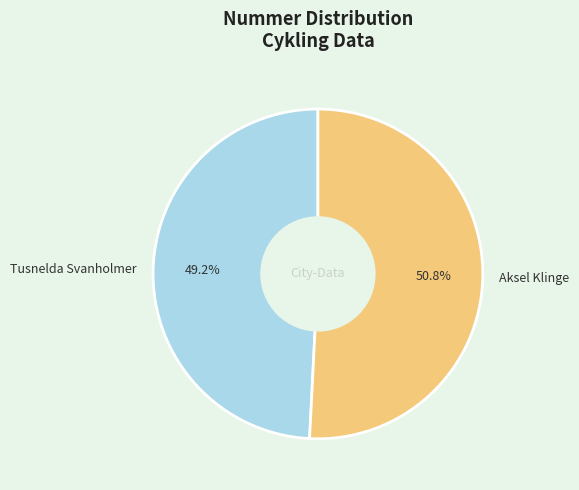

To the nearest percent, what is the average slice percentage?

50%